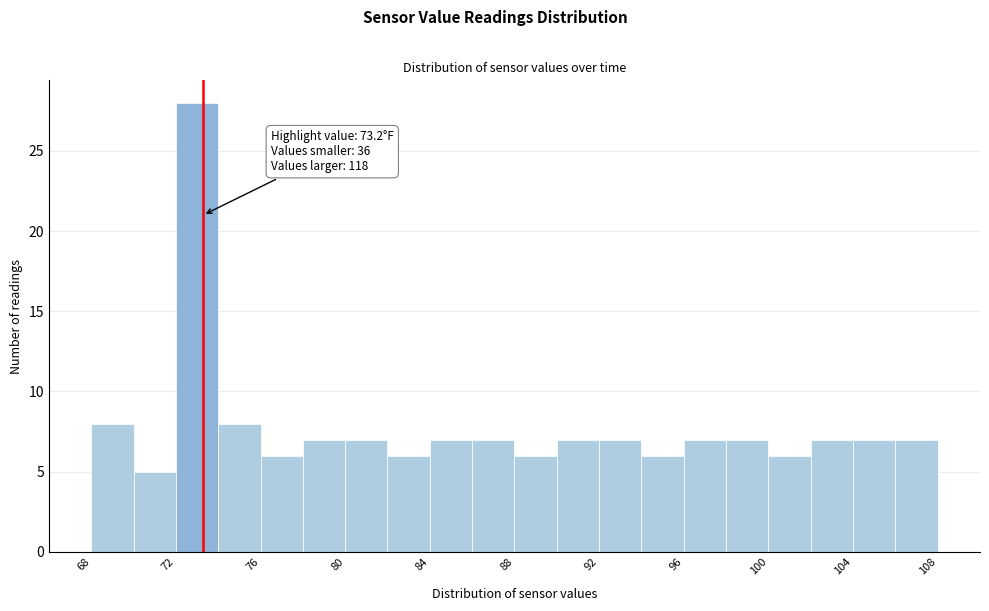

Which range on the x-axis has the tallest bar?

72 to 74